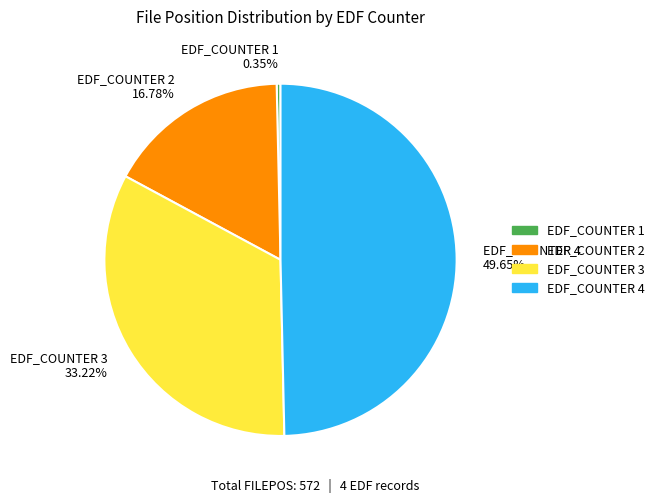

Does EDF_COUNTER 3 represent more than half of the total?

No